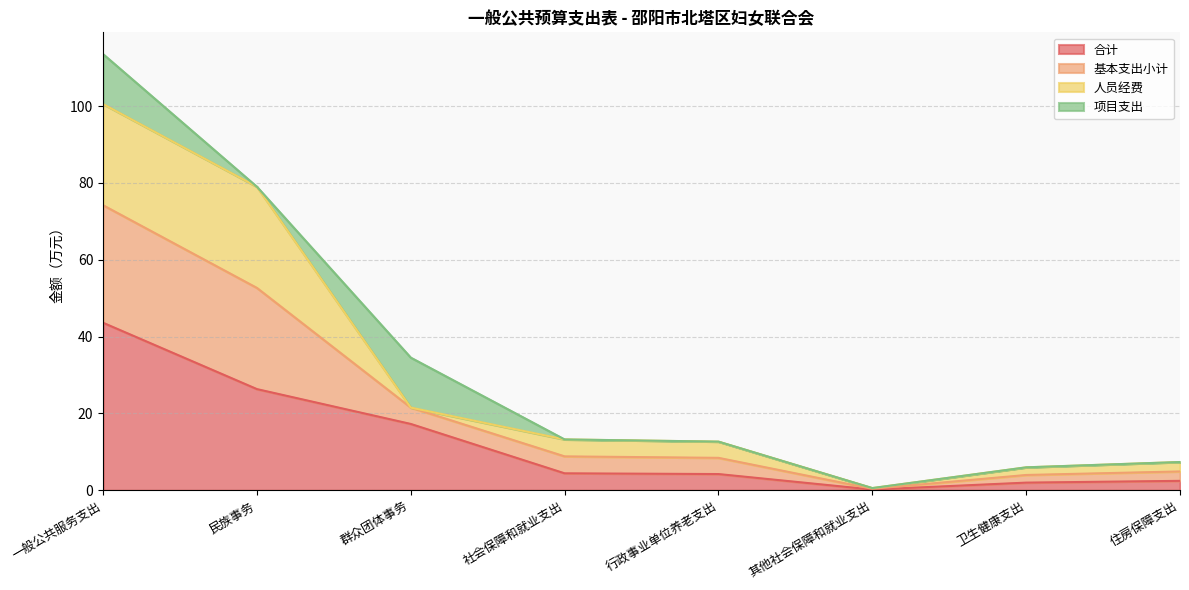

At which label does 基本支出小计 reach its peak?

一般公共服务支出